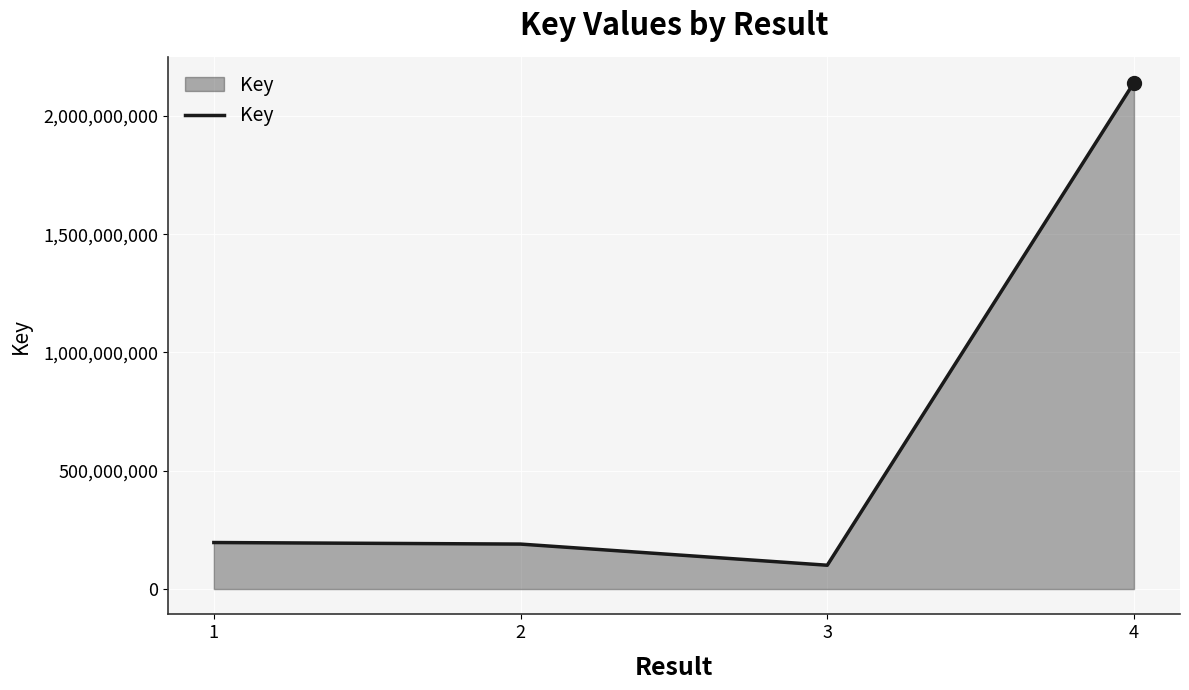

What is the average value?

657105079